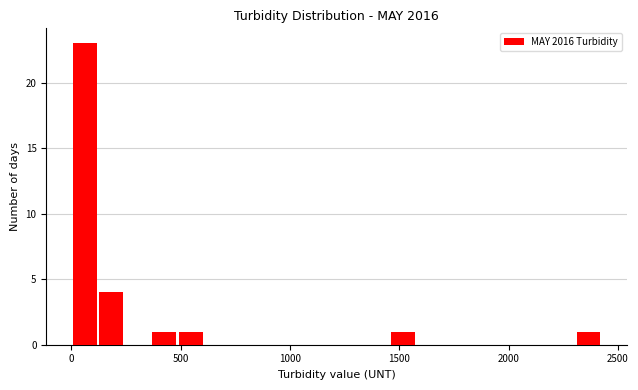

Read against the x-axis, roughly where is the centre of the tallest bar?

50